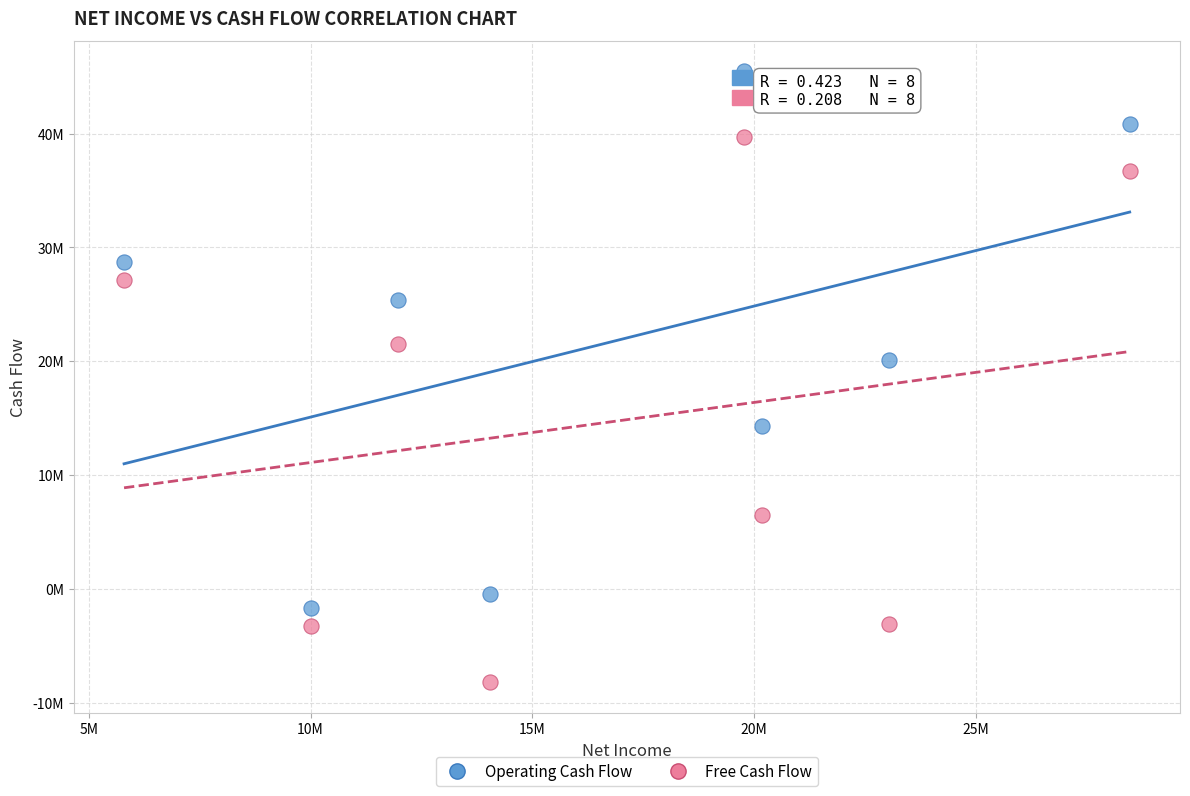

What are all the series names shown in the legend?

Operating Cash Flow, Free Cash Flow